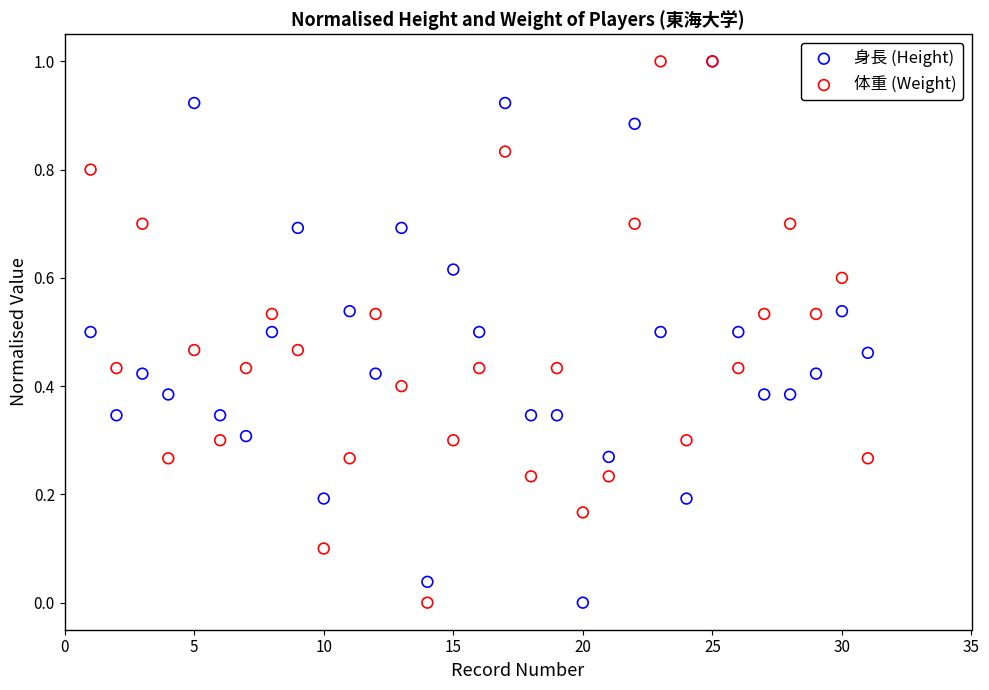

What are all the series names shown in the legend?

身長 (Height), 体重 (Weight)